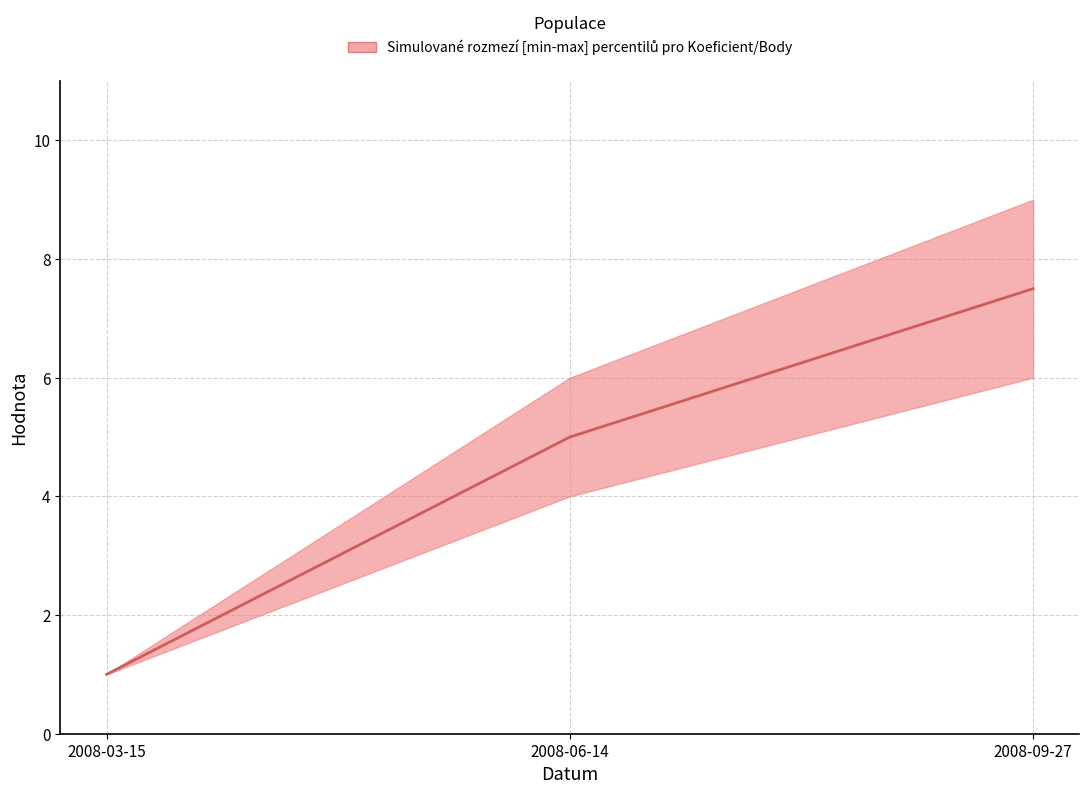

What position from the left is 2008-06-14?

2